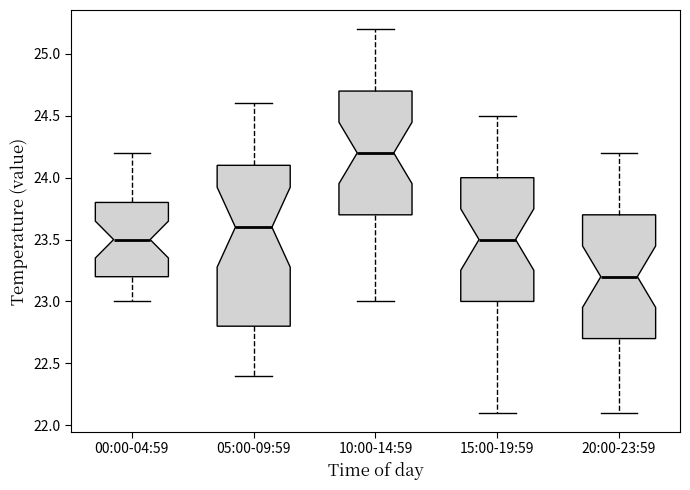

Reading left to right, transcribe this box plot: for each box, give where its median line is, the range the box spans, and where its two whiskers end, as read against the y-axis. The values are not printed on the chart, so give them approximately, as read against the axis.

00:00-04:59: median 23.5, box 23.2 to 23.8, whiskers 23.0 to 24.2
05:00-09:59: median 23.6, box 22.8 to 24.1, whiskers 22.4 to 24.6
10:00-14:59: median 24.2, box 23.7 to 24.7, whiskers 23.0 to 25.2
15:00-19:59: median 23.5, box 23.0 to 24.0, whiskers 22.1 to 24.5
20:00-23:59: median 23.2, box 22.7 to 23.7, whiskers 22.1 to 24.2